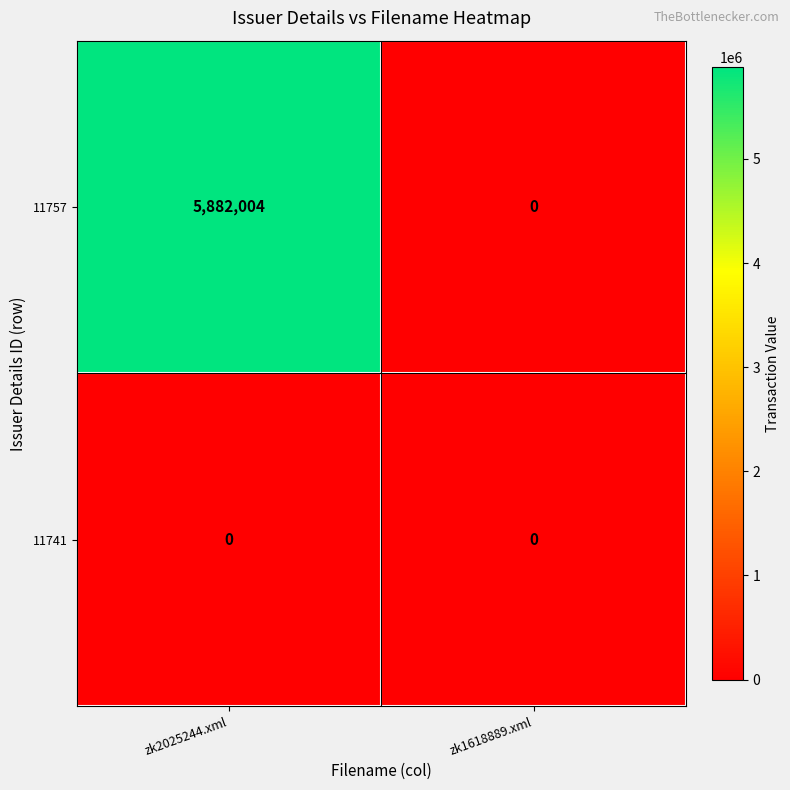

How many data points does each series have?

2